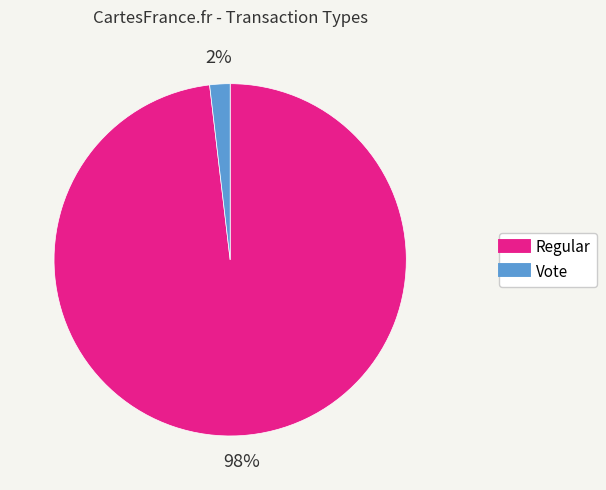

To the nearest percent, what is the combined percentage of Regular and Vote?

100%